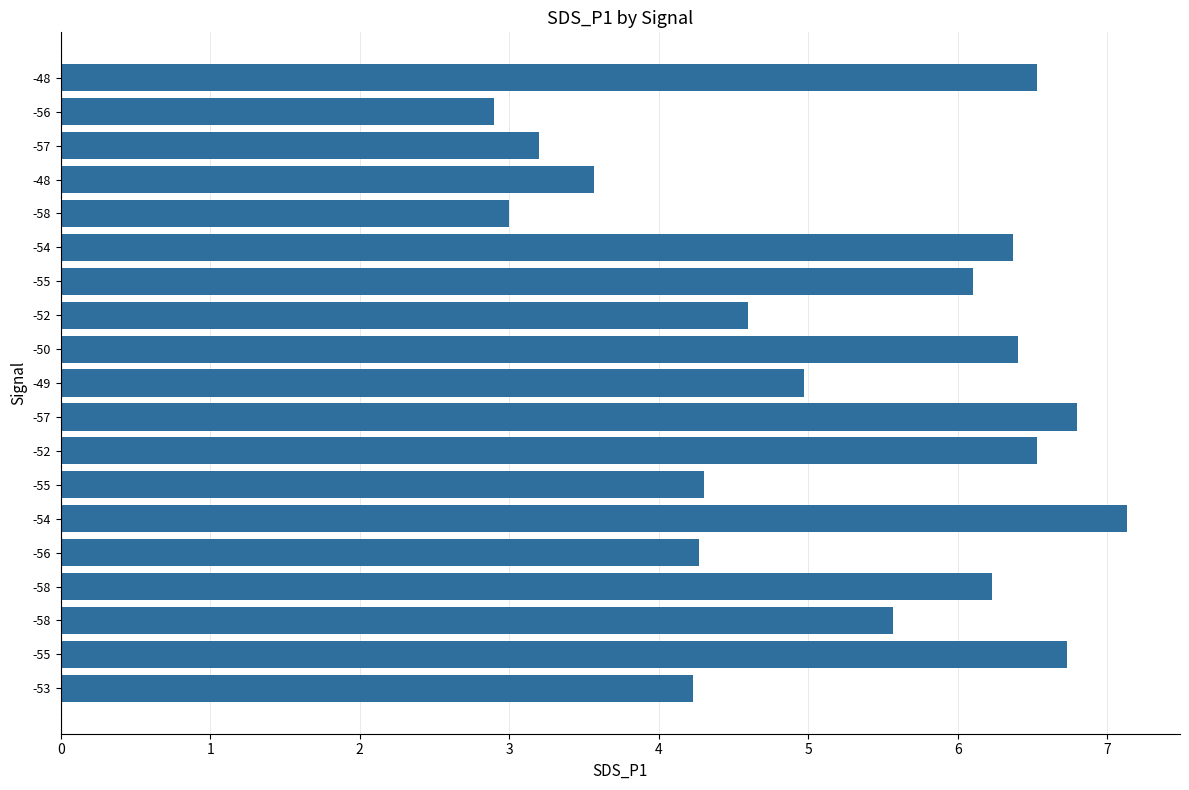

List the labels in order of value, largest first.

-54, -57, -55, -52, -48, -50, -54, -58, -55, -58, -49, -52, -55, -56, -53, -48, -57, -58, -56